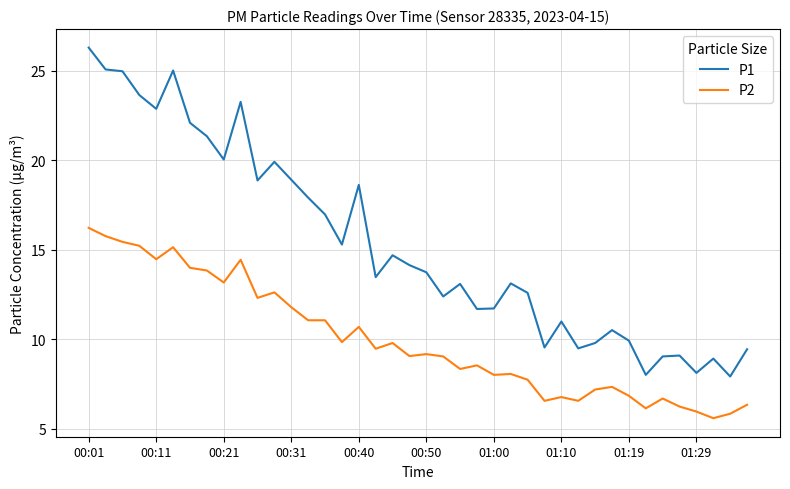

What is the difference between the maximum and minimum values in the P1 series?

18.4